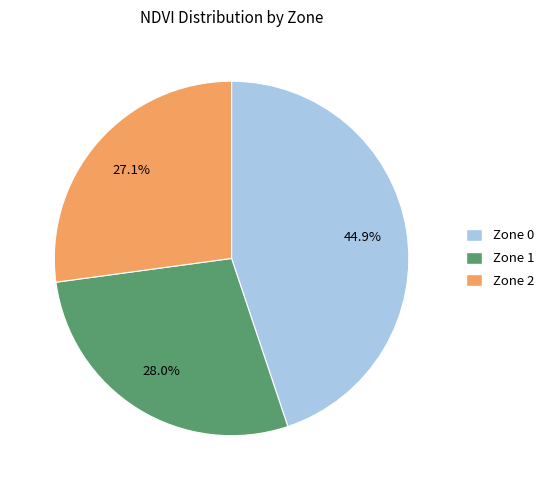

Rank the categories by value from highest to lowest.

Zone 0, Zone 1, Zone 2